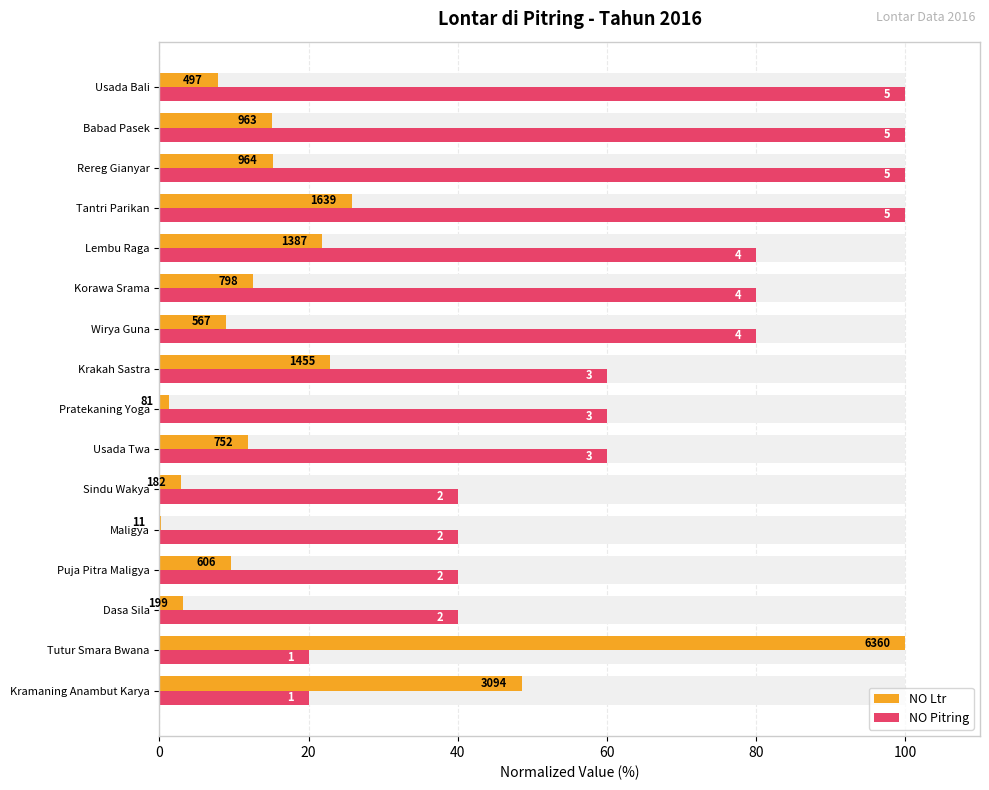

What is the difference between the maximum and minimum values in the NO Pitring series?

80.0